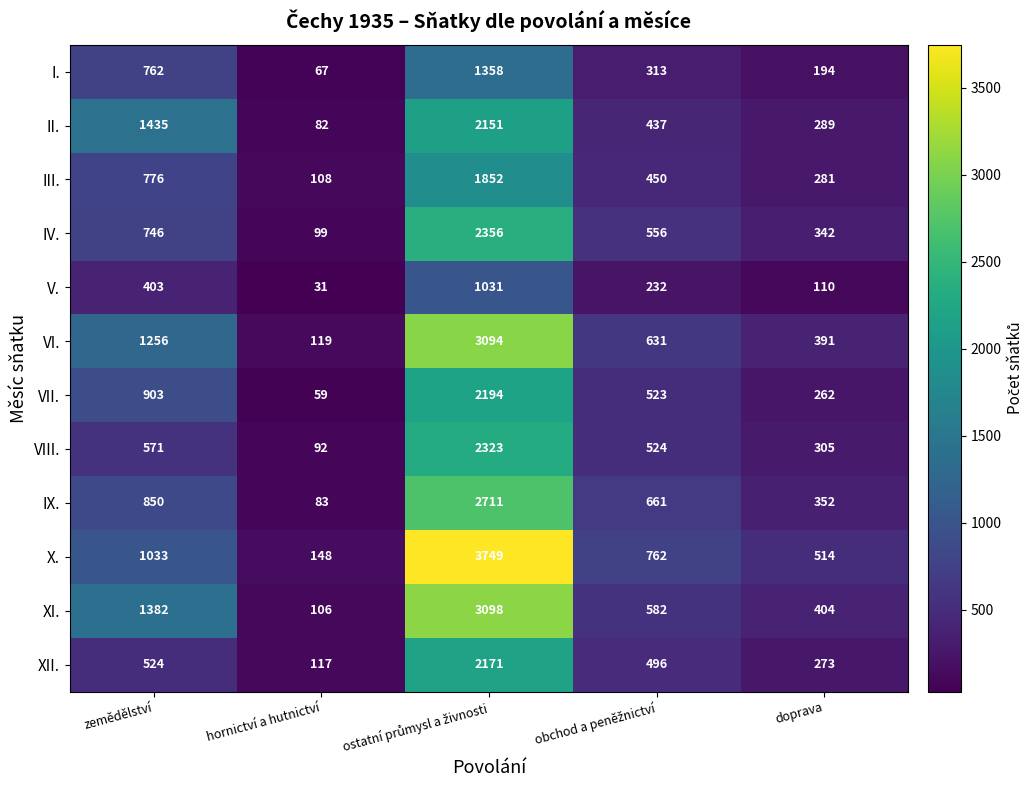

Rank the series at doprava from highest to lowest value.

X., XI., VI., IX., IV., VIII., II., III., XII., VII., I., V.